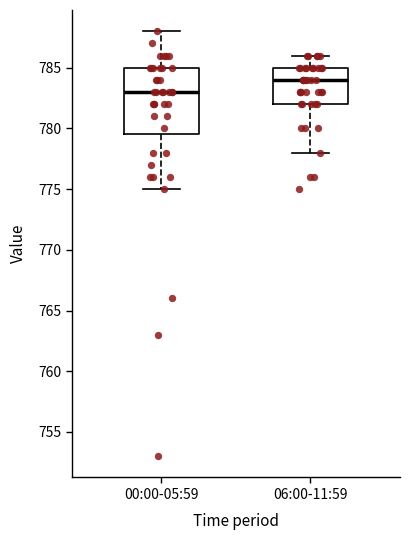

Reading left to right, transcribe this box plot: for each box, give where its median line is, the range the box spans, and where its two whiskers end, as read against the y-axis. The values are not printed on the chart, so give them approximately, as read against the axis.

00:00-05:59: median 783.0, box 779.5 to 785.0, whiskers 775.0 to 788.0
06:00-11:59: median 784.0, box 782.0 to 785.0, whiskers 778.0 to 786.0